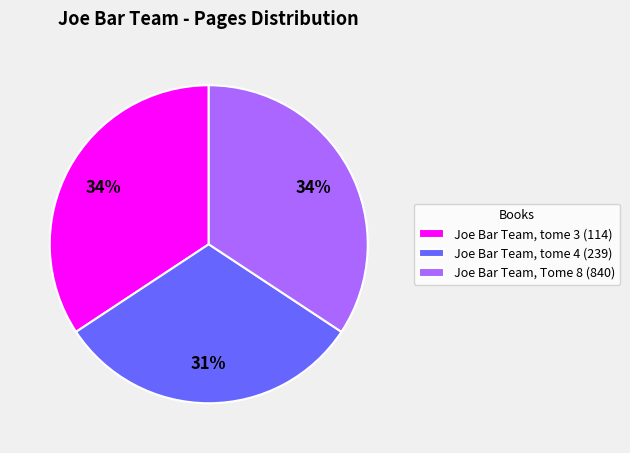

Does any single category account for the majority?

No